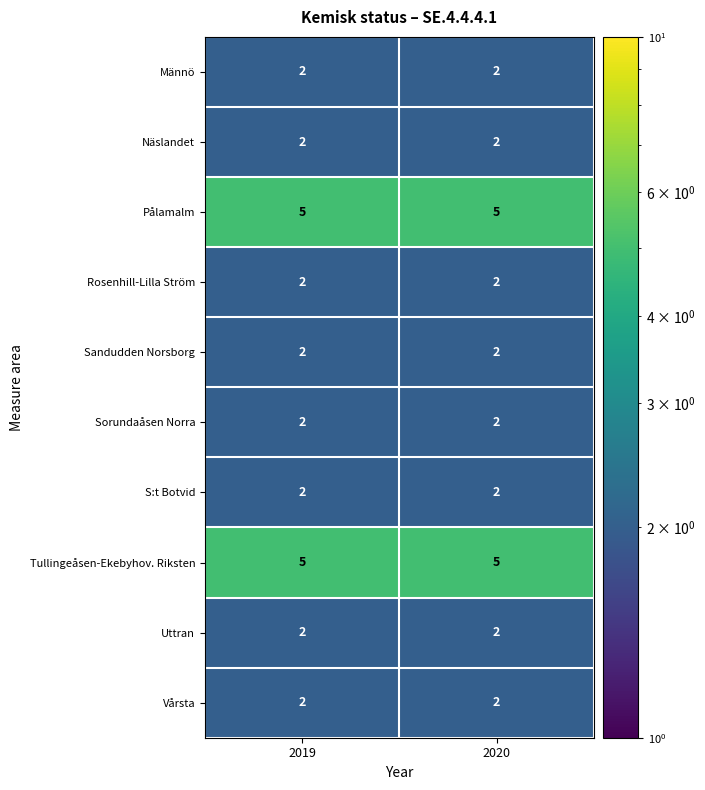

What is the spread (max minus min) of values at 2019?

3